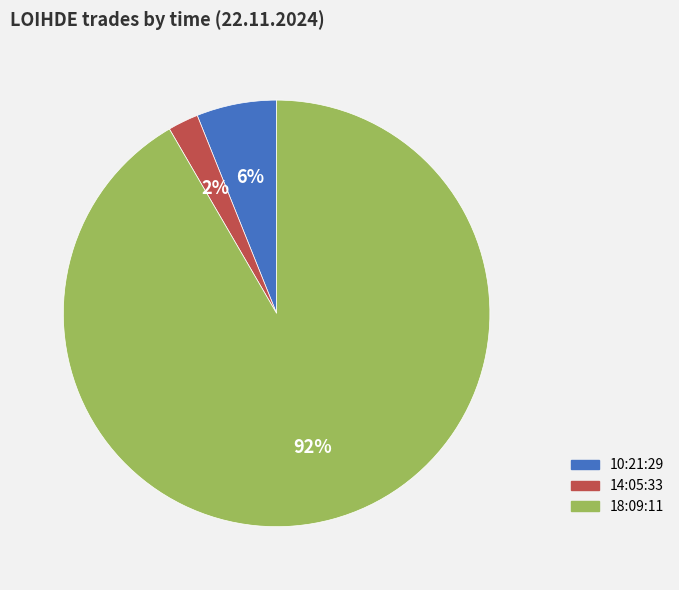

To the nearest percent, what is the average slice percentage?

33%